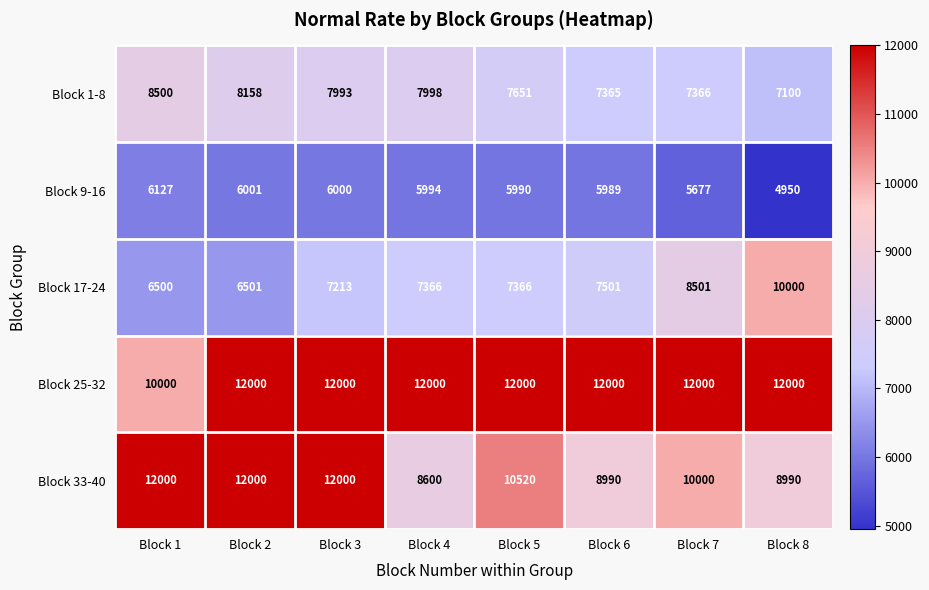

What value does the Block 9-16 series have at Block 8?

4950